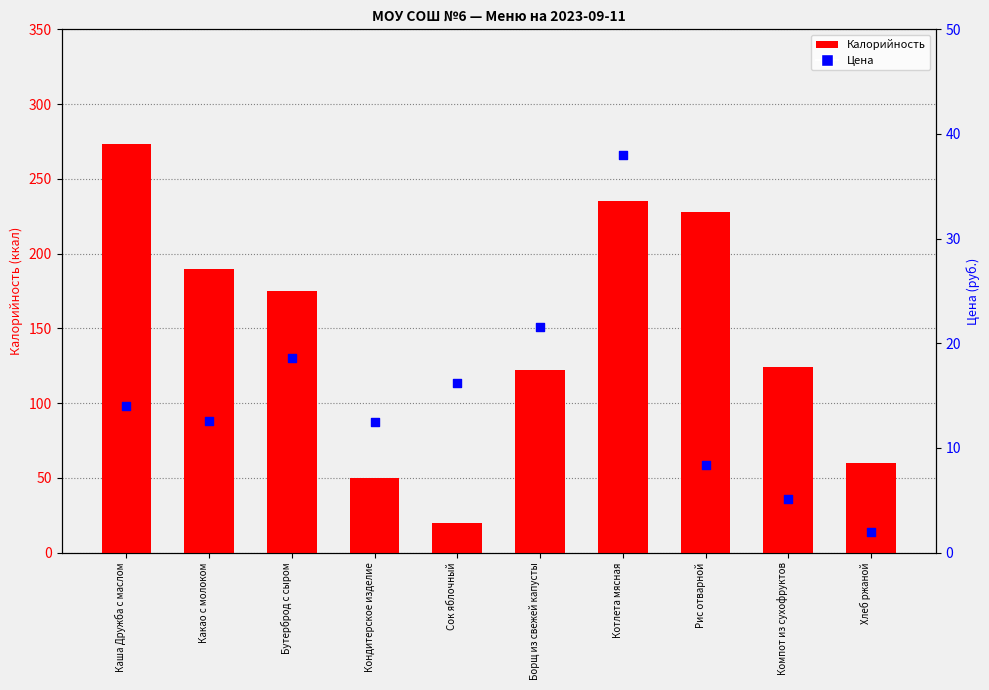

What is the total value across all series at Рис отварной?

236.4